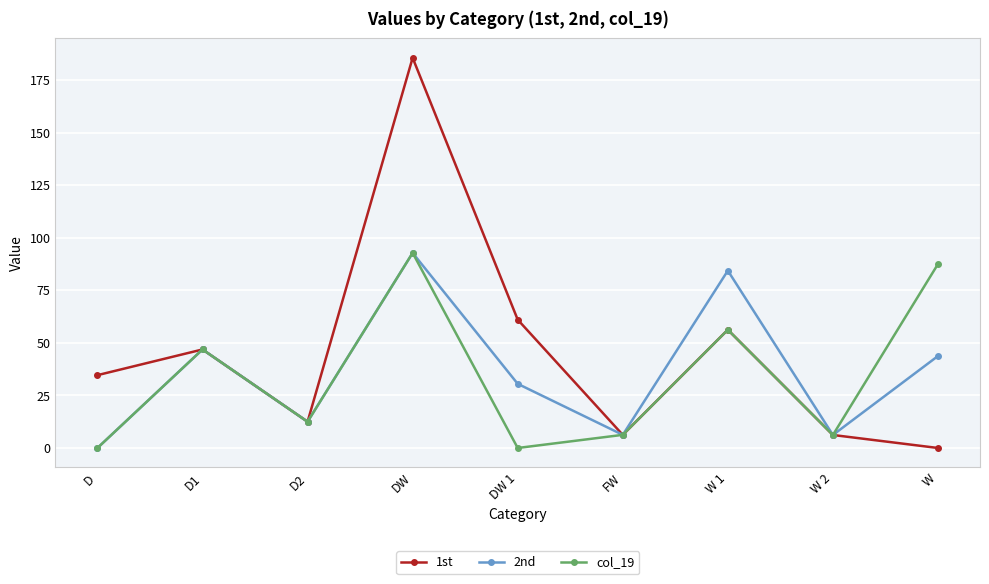

Which series has the largest range (max minus min)?

1st